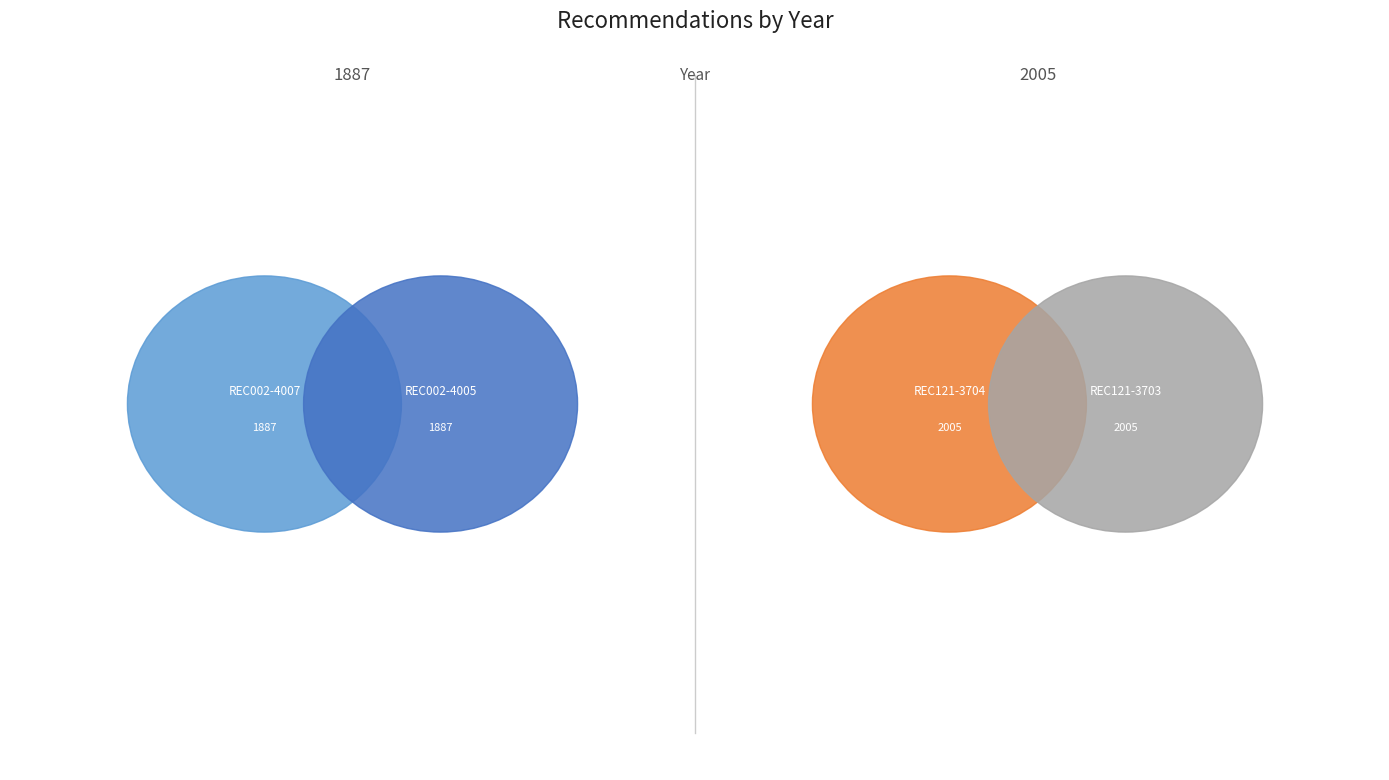

How many segments does this pie chart have?

4